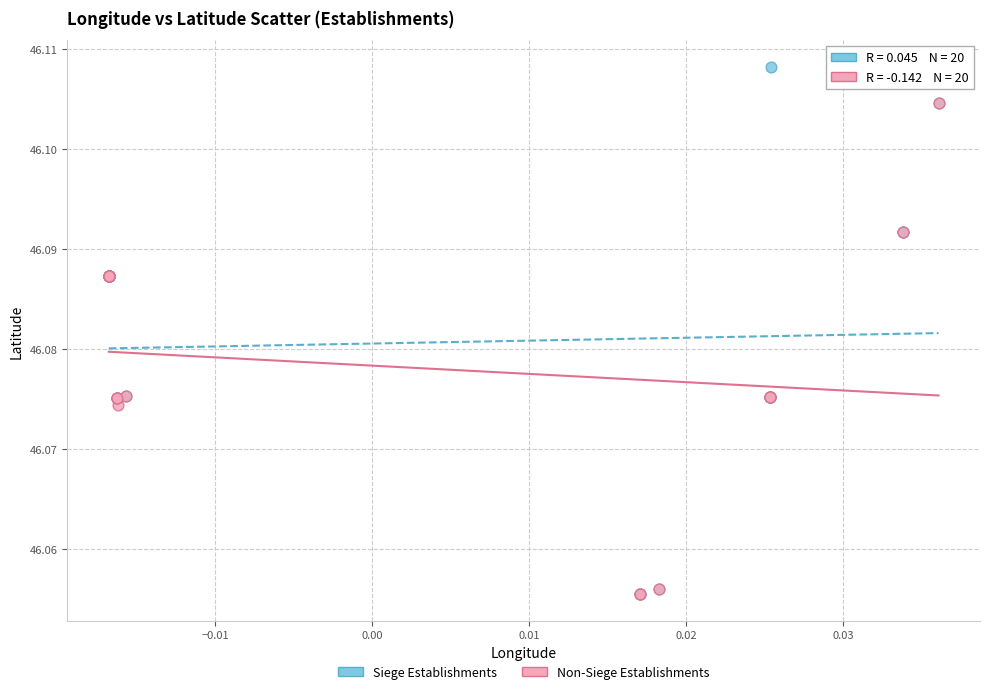

What are all the series names shown in the legend?

Siege Establishments, Non-Siege Establishments